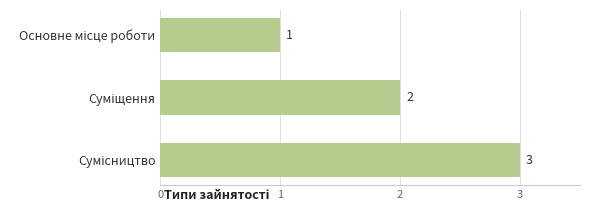

Are the bars horizontal?

Yes